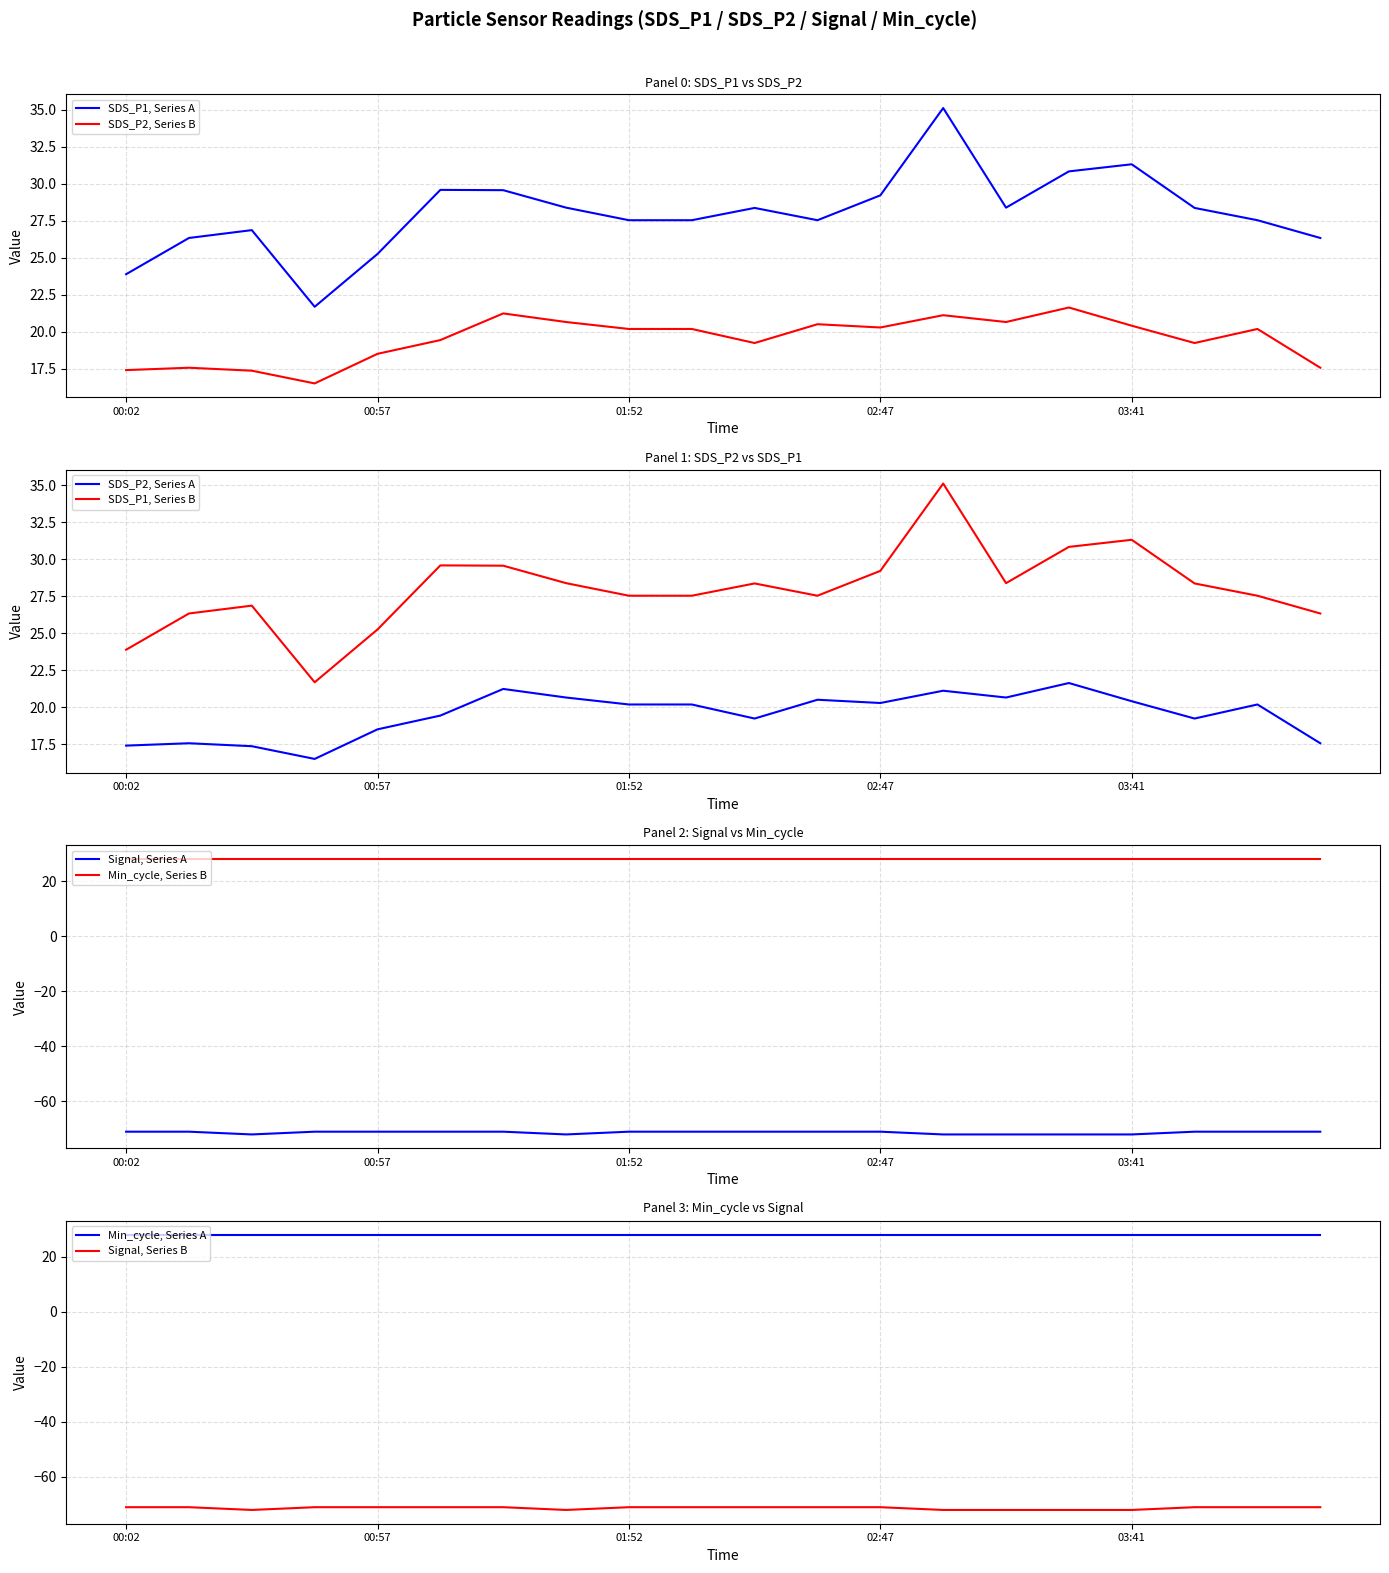

True or false: SDS_P2 has more than 1 points higher than both neighbors.

True